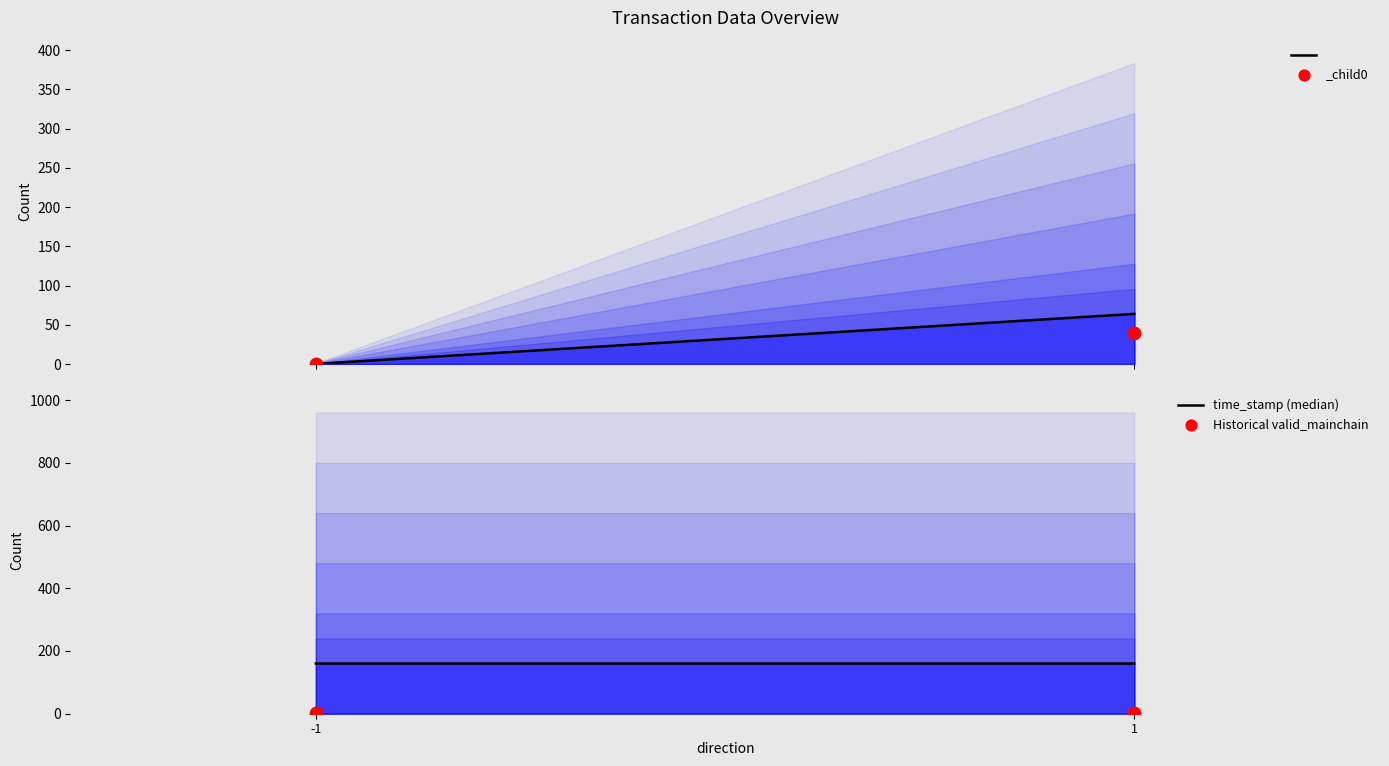

Which series has the largest Y range (max minus min)?

value (median)